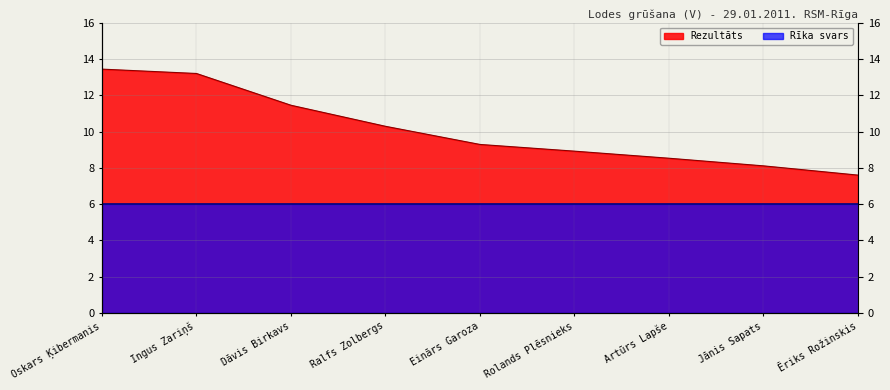

How many values are below 9?

4